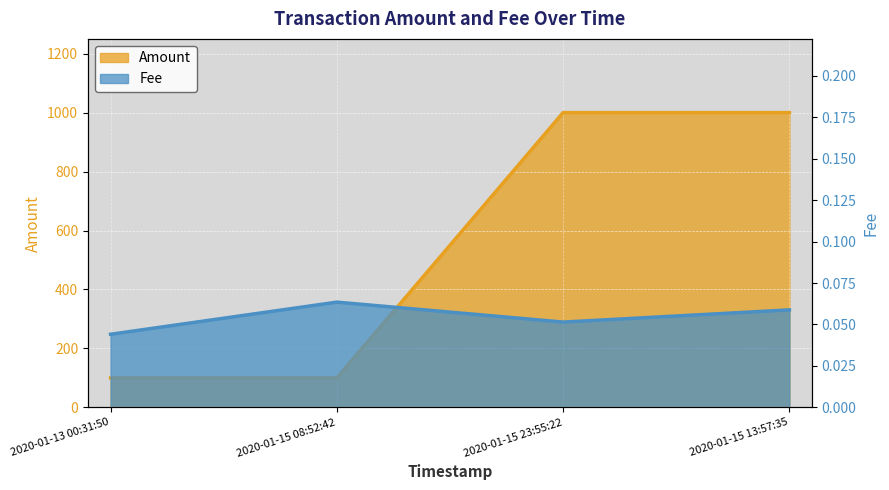

What are all the series names shown in the legend?

Amount, Fee